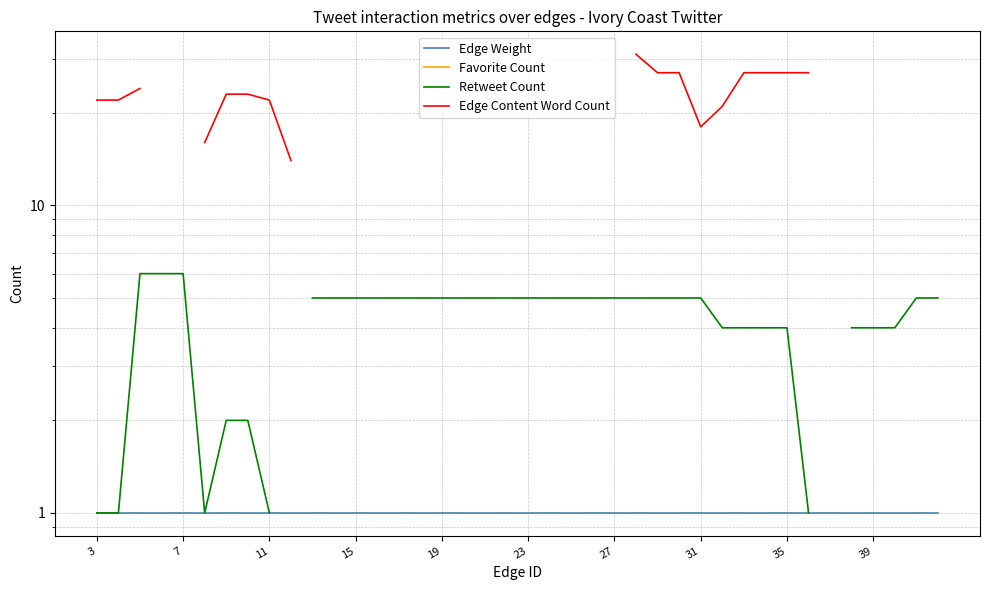

True or false: Retweet Count and Edge Content Word Count cross at least once.

False